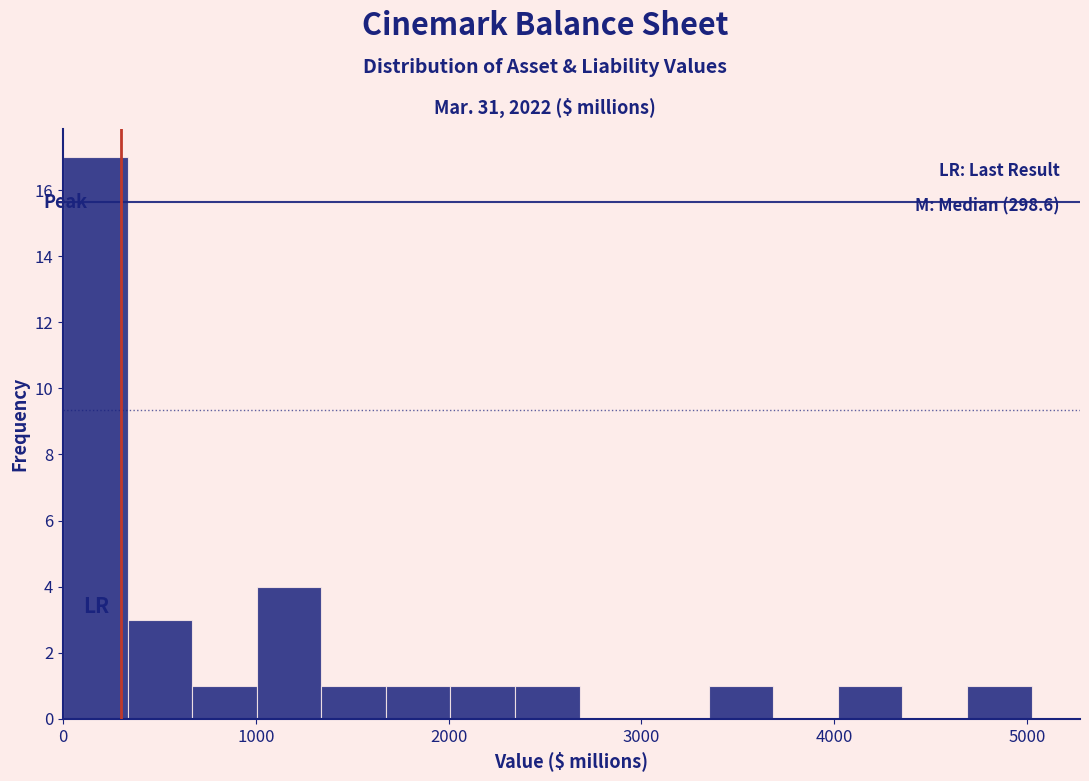

Around what value on the x-axis is the tallest bar? Give the approximate position of its centre, as read against the axis.

200